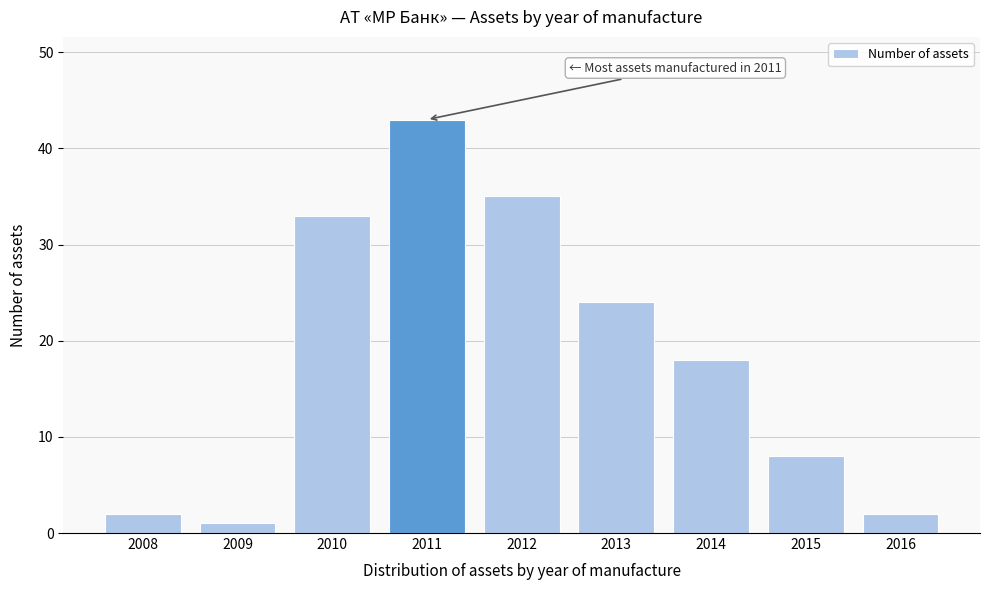

Reading right to left, what are all the values shown in this chart?

2016=2	2015=8	2014=18	2013=24	2012=35	2011=43	2010=33	2009=1	2008=2